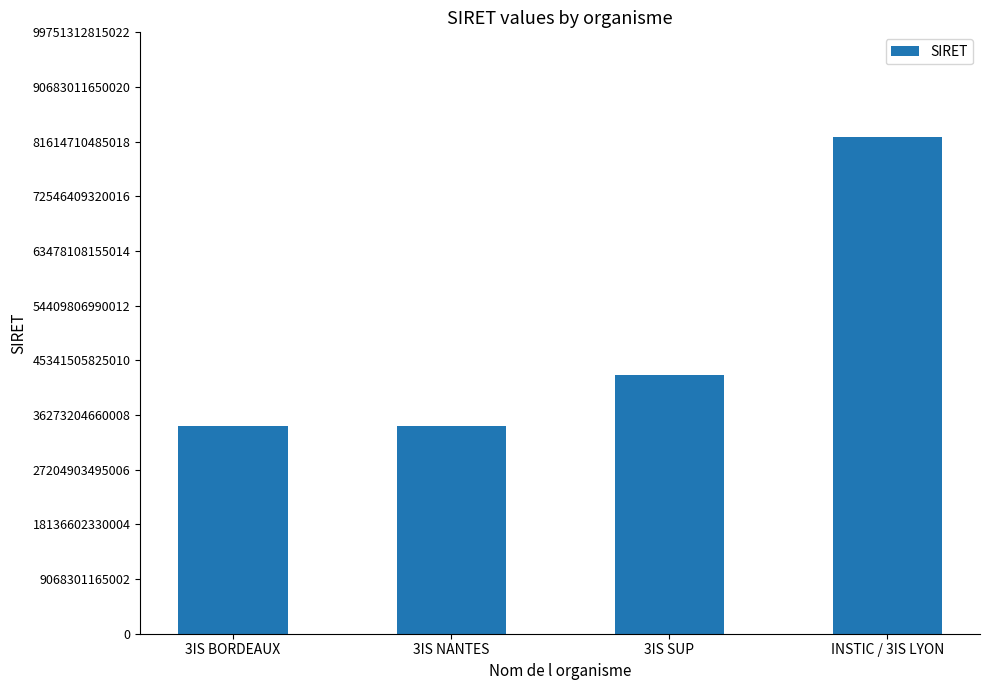

What is the label of the 4th bar from the right?

3IS BORDEAUX